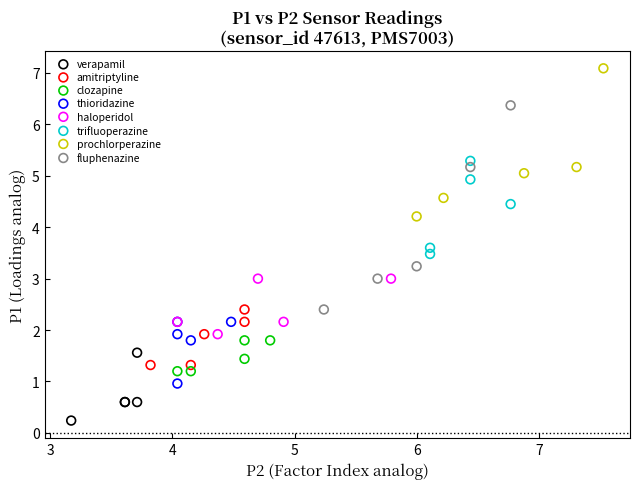

Which series has the largest Y range (max minus min)?

fluphenazine